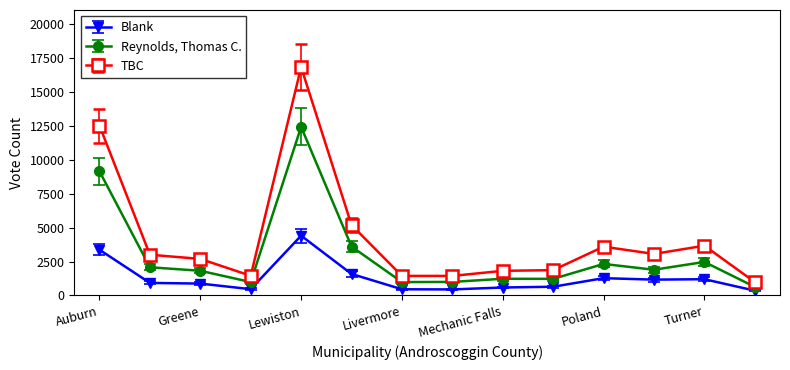

What is the difference between the second highest and second lowest values in the Blank series?

2928